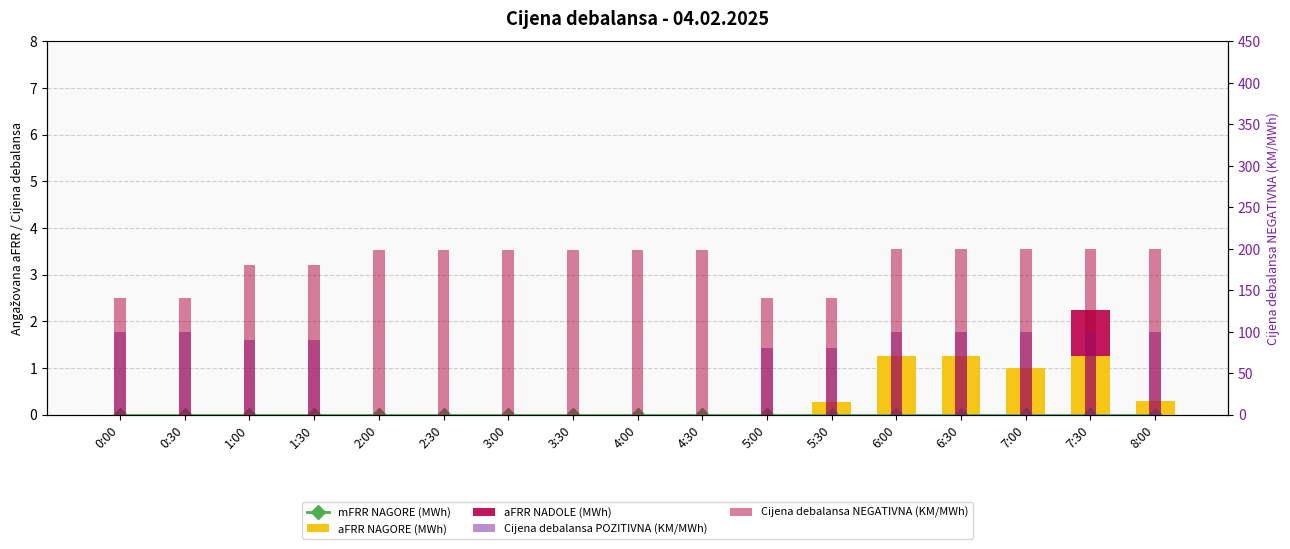

What is the label of the 14th bar from the right?

1:30